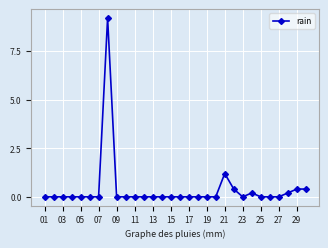

What is the sum of all values?

12.0